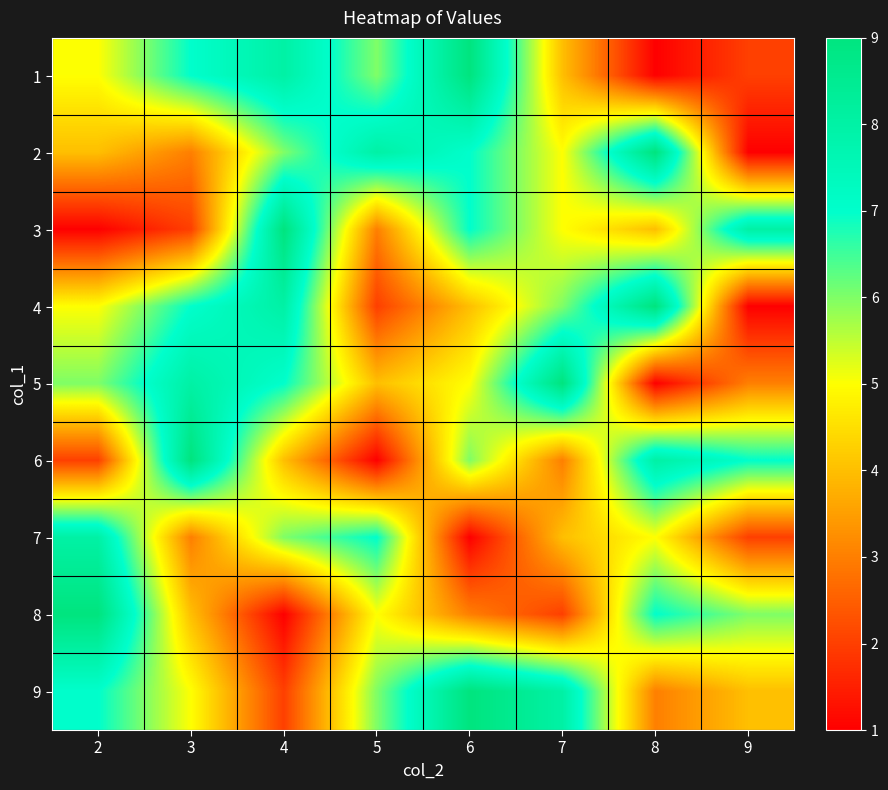

At which category does the chart reach its peak across all series?

6